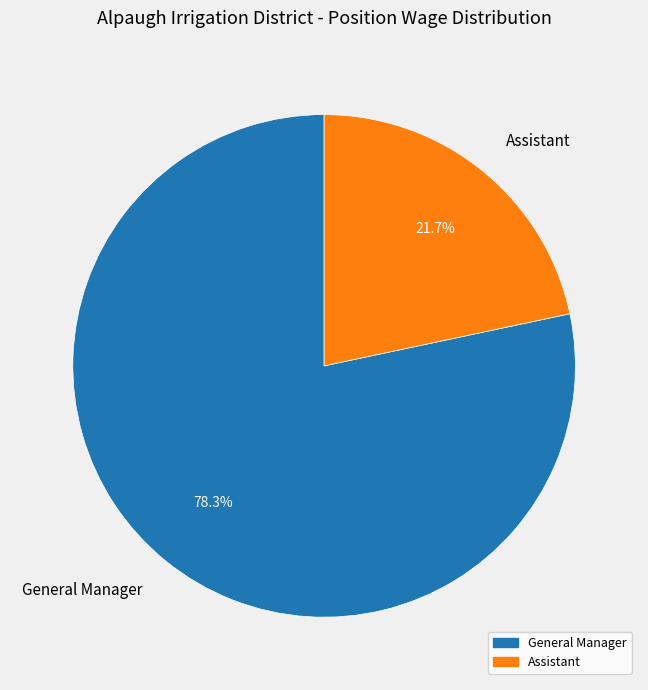

Between General Manager and Assistant, which is larger?

General Manager